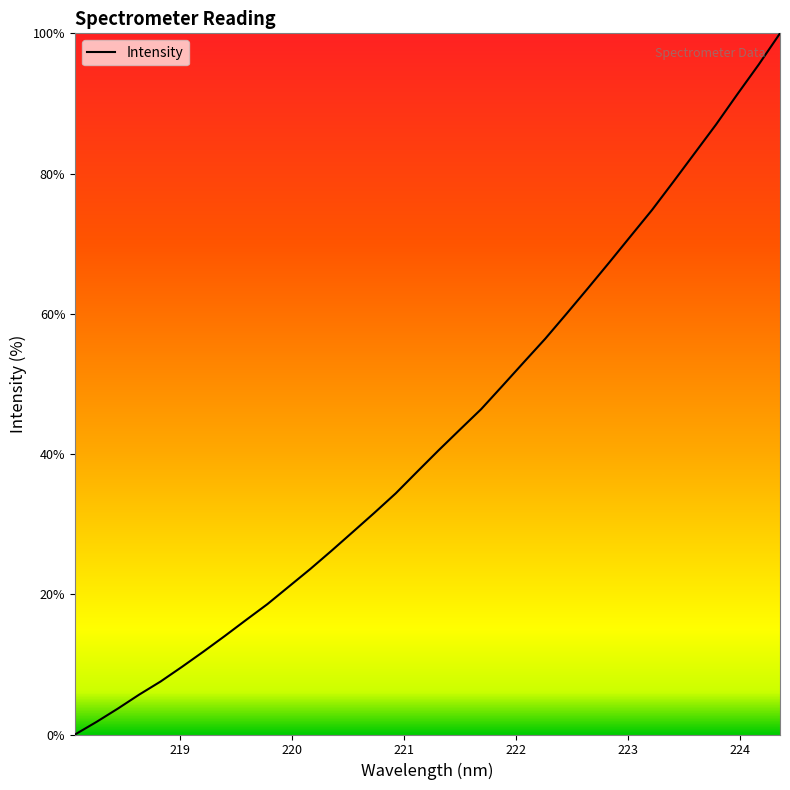

Reading left to right, extract all data points from this chart.

0.0	1.8	3.7	5.7	7.6	9.6	11.8	14.0	16.3	18.6	21.1	23.6	26.2	28.9	31.6	34.4	37.5	40.5	43.5	46.4	49.7	53.1	56.4	60.0	63.6	67.3	71.1	74.8	78.8	82.9	87.0	91.3	95.5	100.0